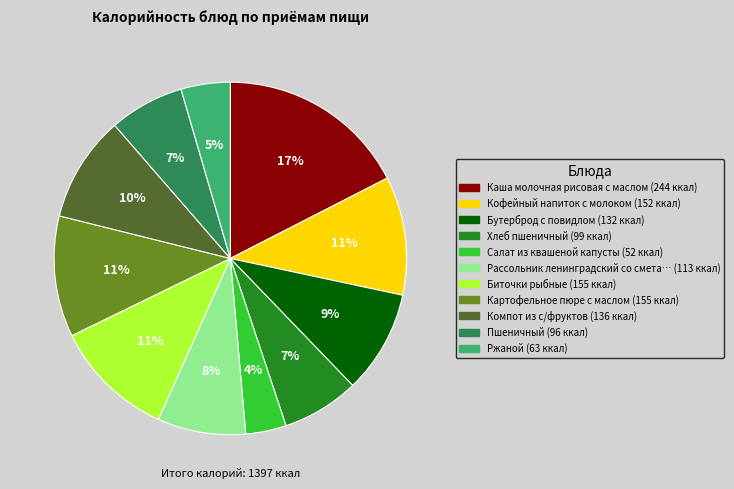

Is there any slice that represents more than half of the pie?

No